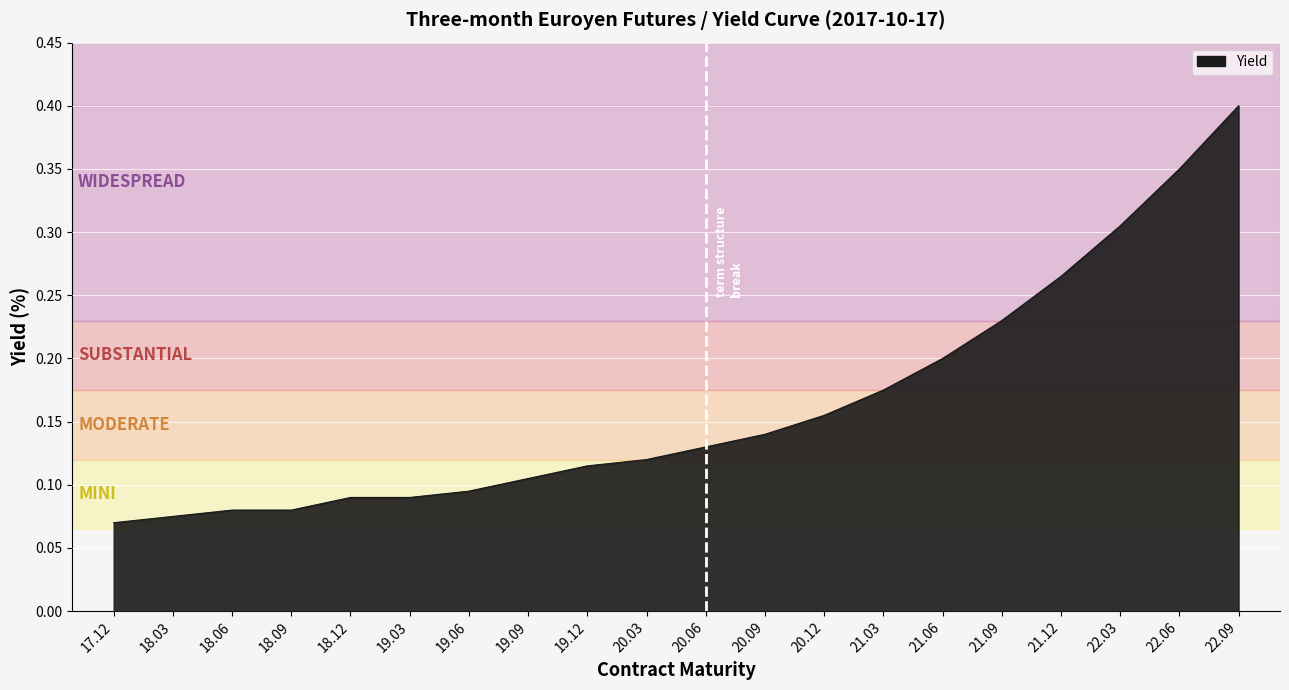

The value at 21.06 is 0.3. True or false?

False